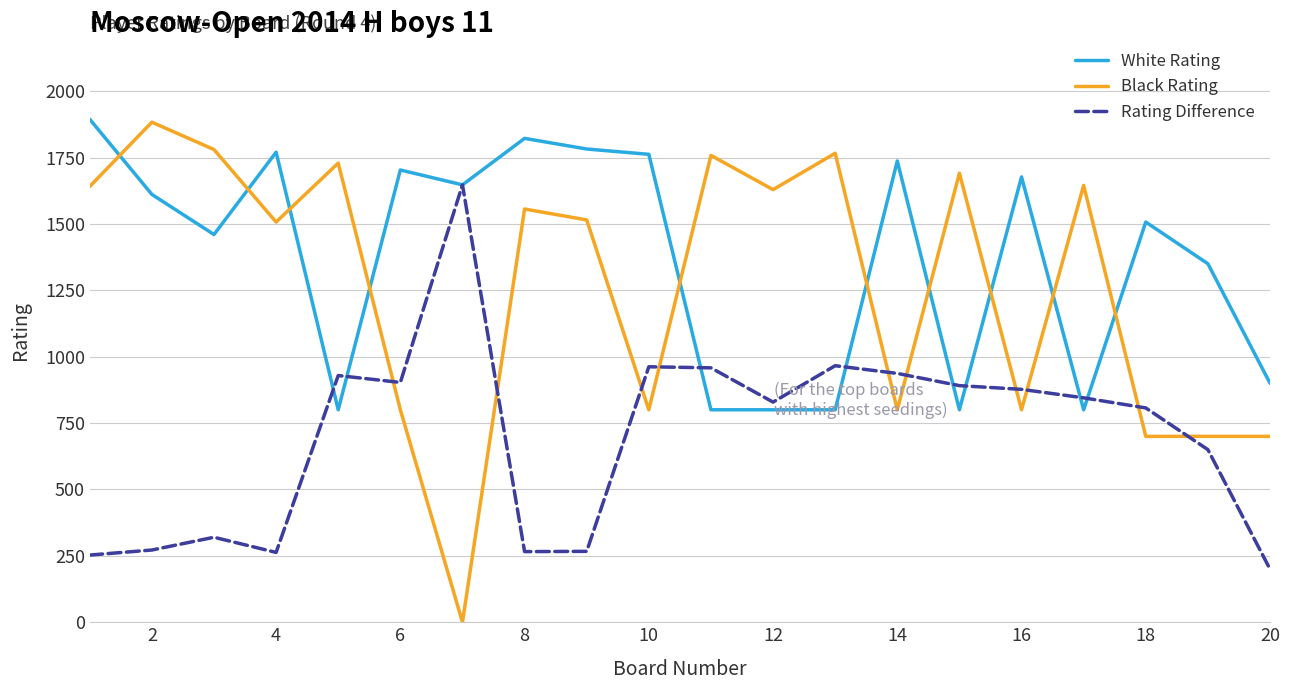

What is the difference between the maximum and minimum values in the Black Rating series?

1883